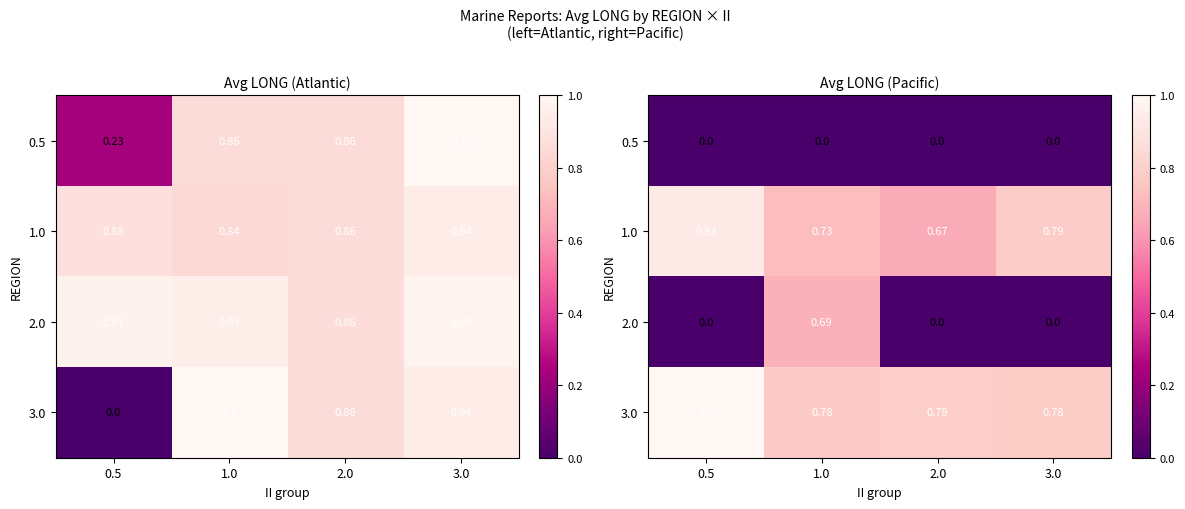

Is it true that 1.0 equals 0.3 at 0.5?

False